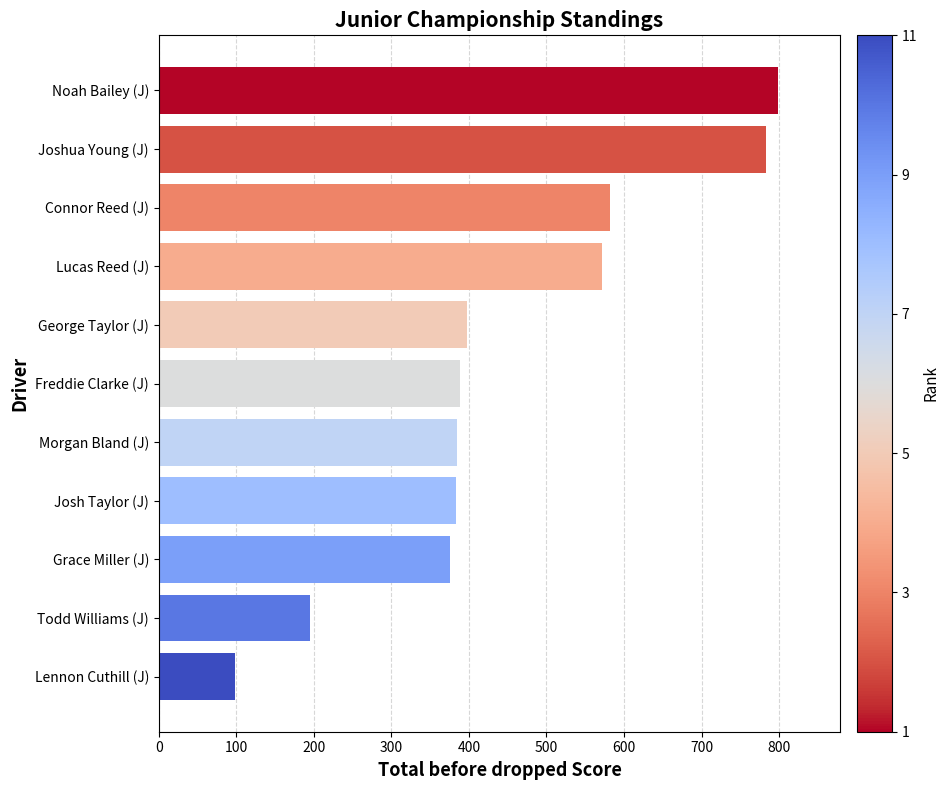

What is the approximate value at Lennon Cuthill (J), to the nearest 10?

100